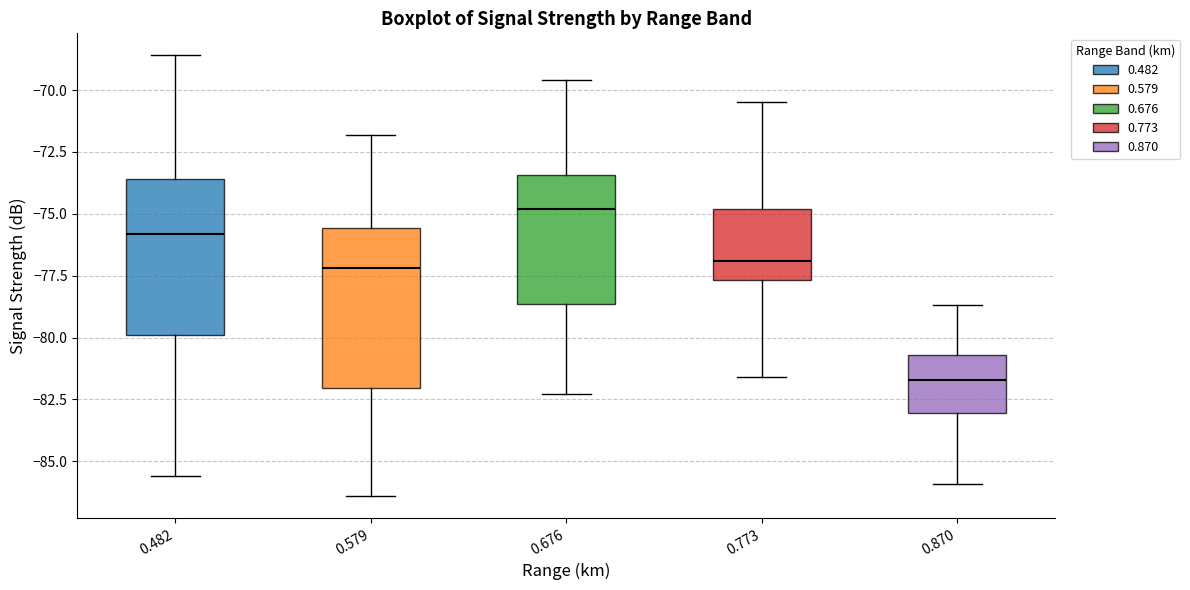

Which box has the highest median line?

0.676